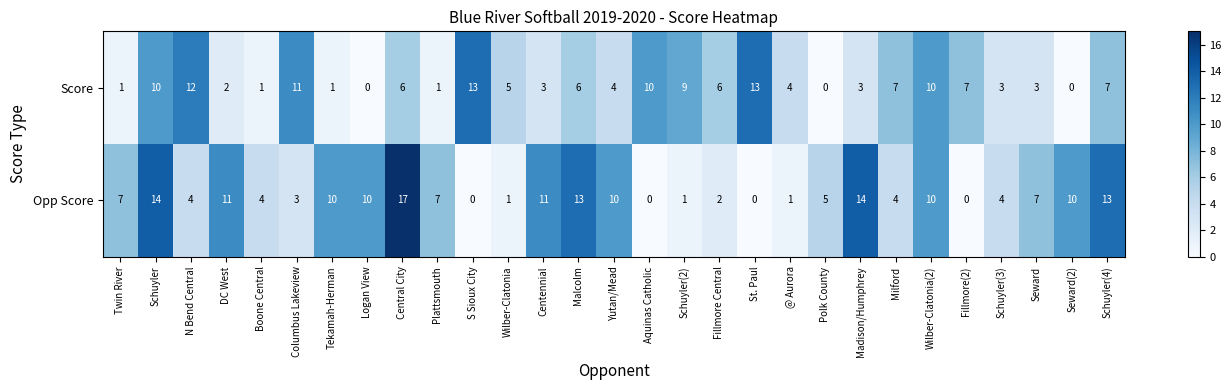

Which series has the largest range (max minus min)?

Opp Score